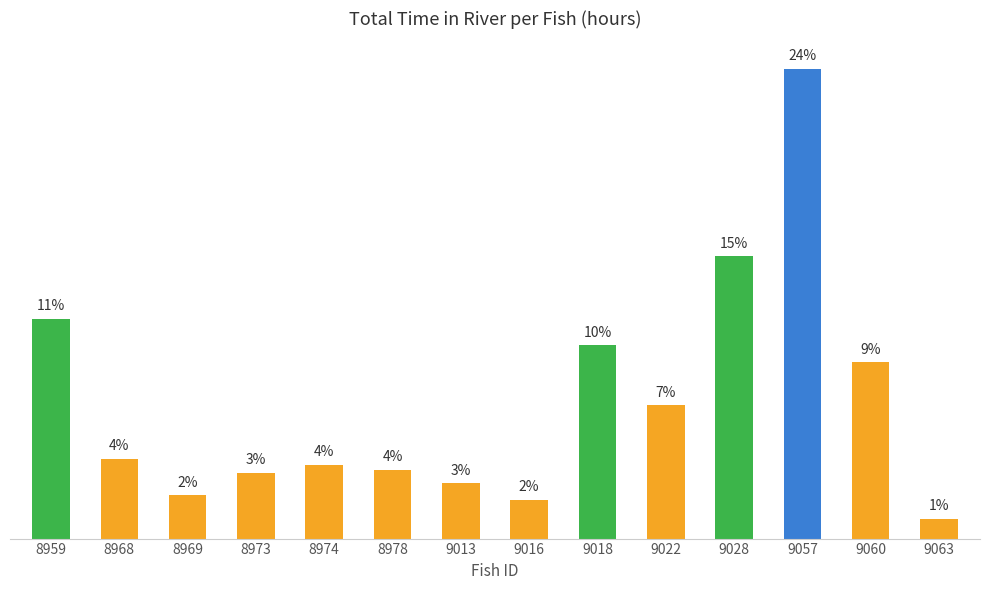

Does the chart contain any negative values?

No